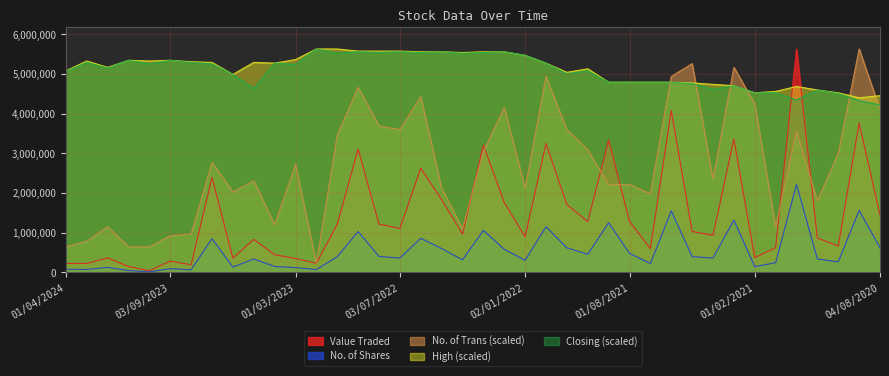

Rank the categories by No. of Trans value from lowest to highest.

01/11/2022, 01/04/2024, 01/11/2023, 01/10/2023, 02/01/2024, 03/09/2023, 01/08/2023, 03/04/2022, 03/12/2023, 03/01/2021, 02/04/2023, 01/11/2020, 01/07/2021, 04/06/2023, 08/05/2022, 02/01/2022, 01/09/2021, 01/08/2021, 01/05/2023, 01/04/2021, 01/03/2023, 02/07/2023, 01/10/2020, 01/03/2022, 03/10/2021, 02/10/2022, 01/12/2020, 03/07/2022, 01/11/2021, 01/08/2022, 04/08/2020, 01/02/2022, 01/02/2021, 01/06/2022, 01/09/2022, 01/12/2021, 01/06/2021, 01/03/2021, 02/05/2021, 01/09/2020